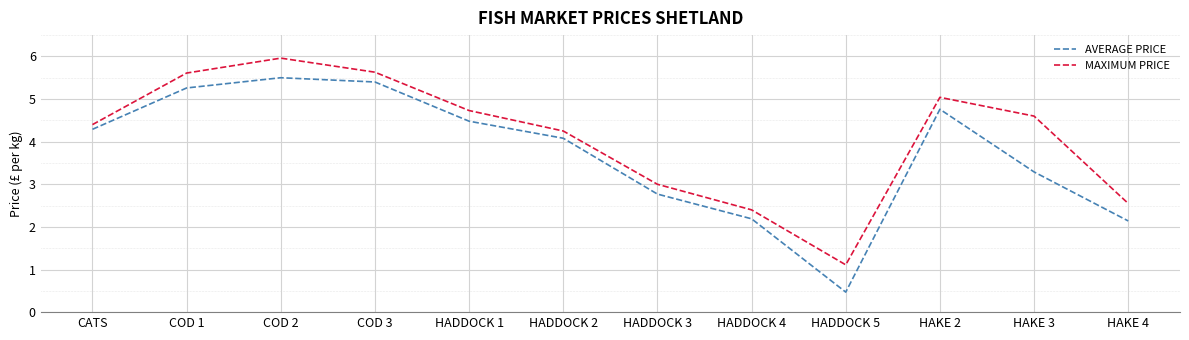

What are all the series names shown in the legend?

AVERAGE PRICE, MAXIMUM PRICE